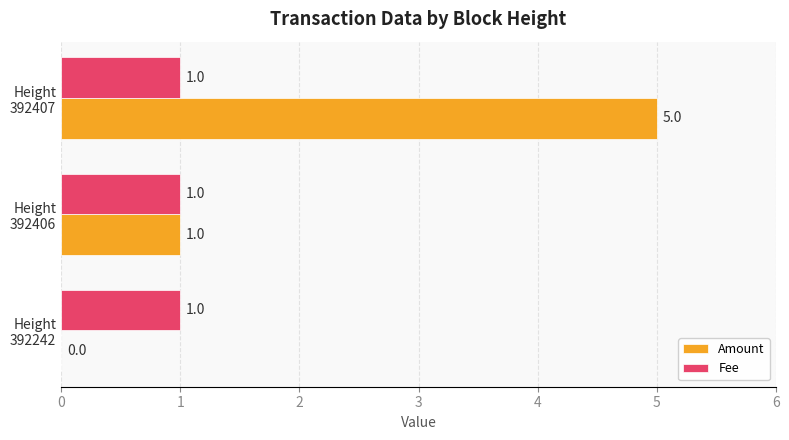

How many Amount values are between 0 and 5?

3